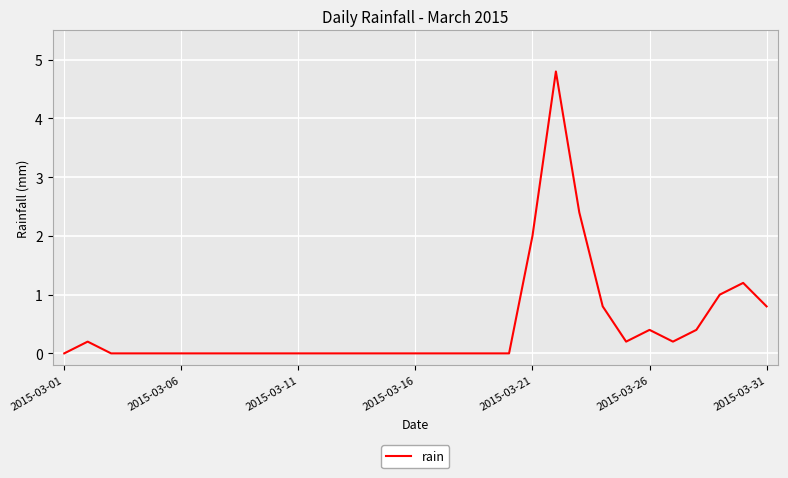

What is the greatest value displayed?

4.8